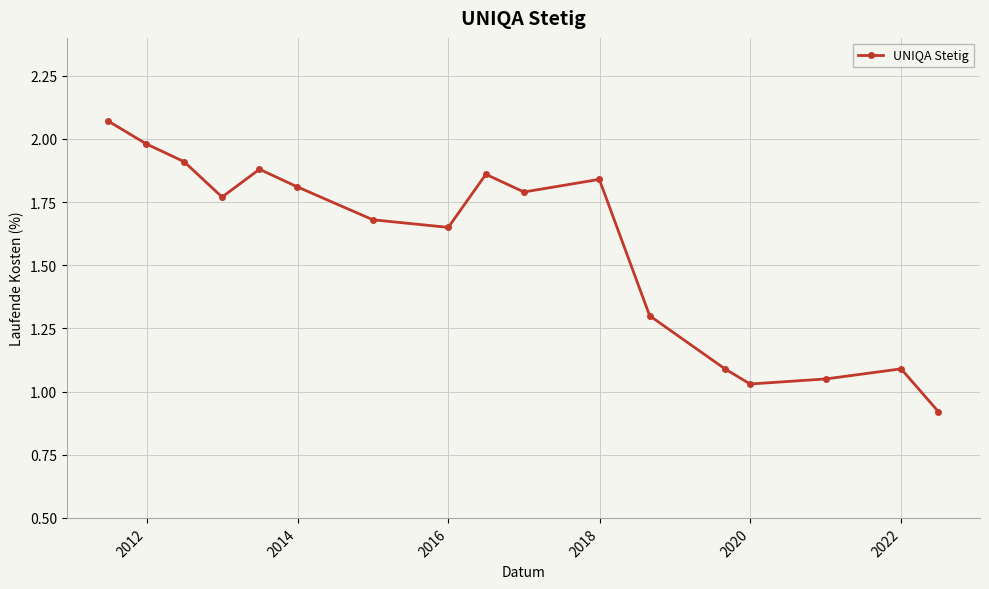

How many interior local valleys (lower than both neighbors) does the data have?

4